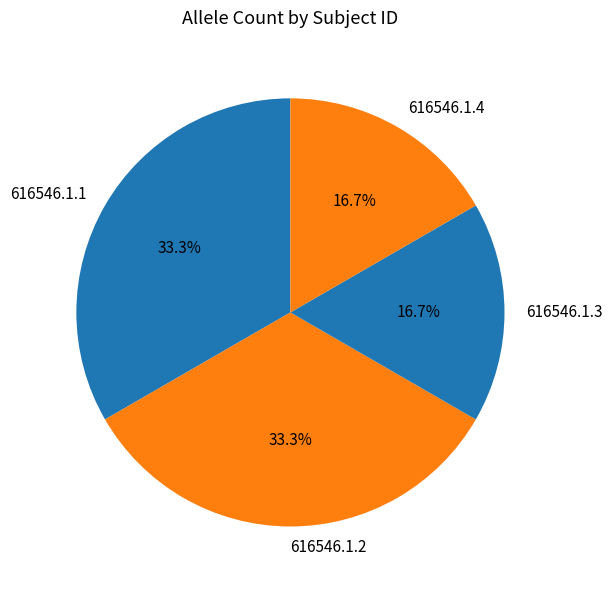

Does 616546.1.2 represent more than half of the total?

No